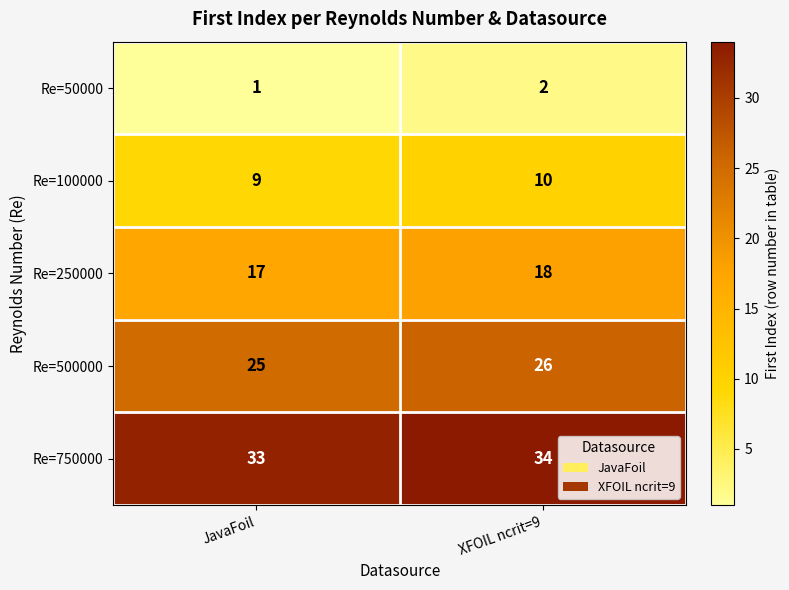

At how many categories does at least one series exceed 27?

2